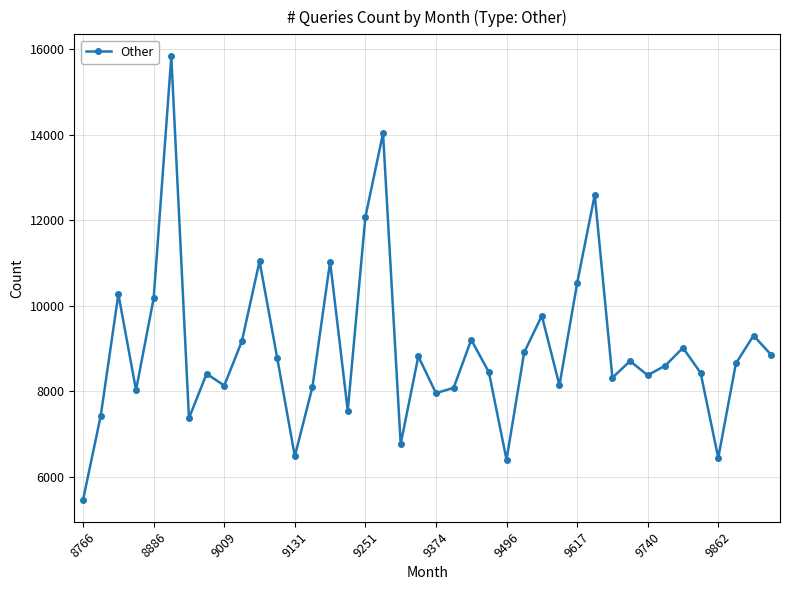

True or false: the data has more than 1 interior local peaks.

True